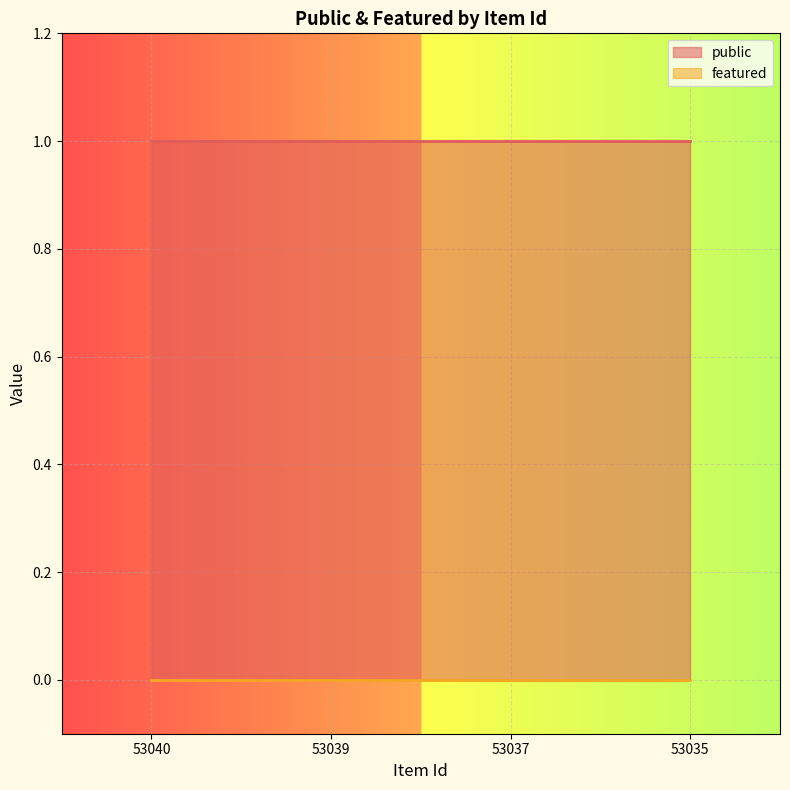

List the series in order of their peak value, highest first.

public, featured